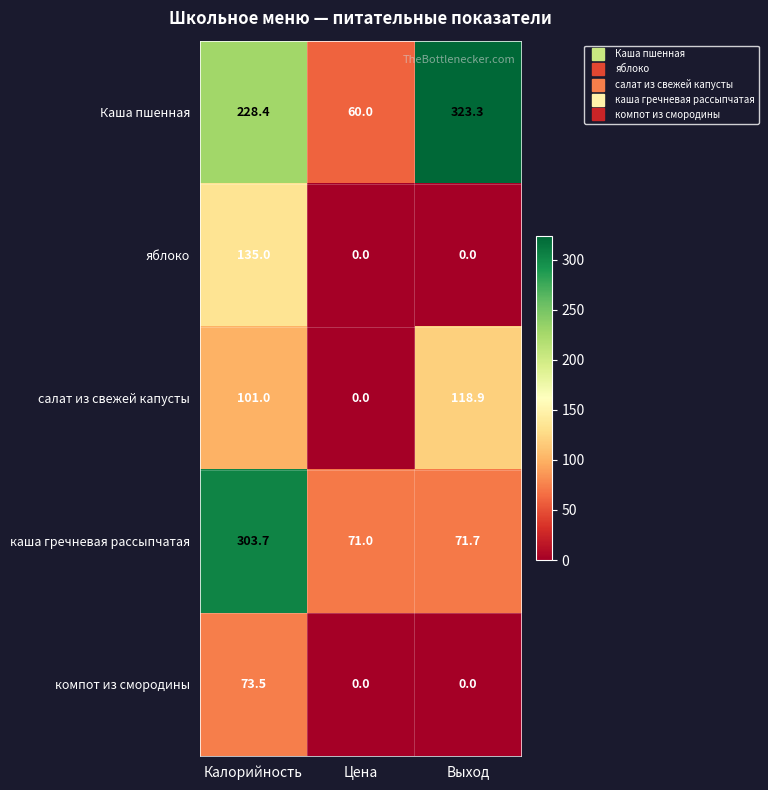

At how many categories does at least one series exceed 66?

3